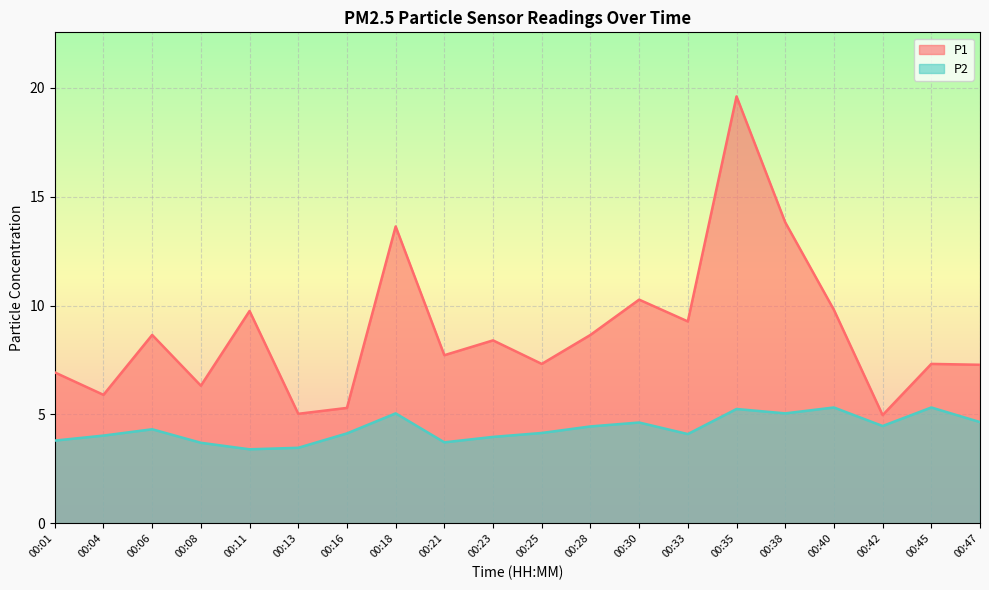

How many lines are shown in the chart?

2